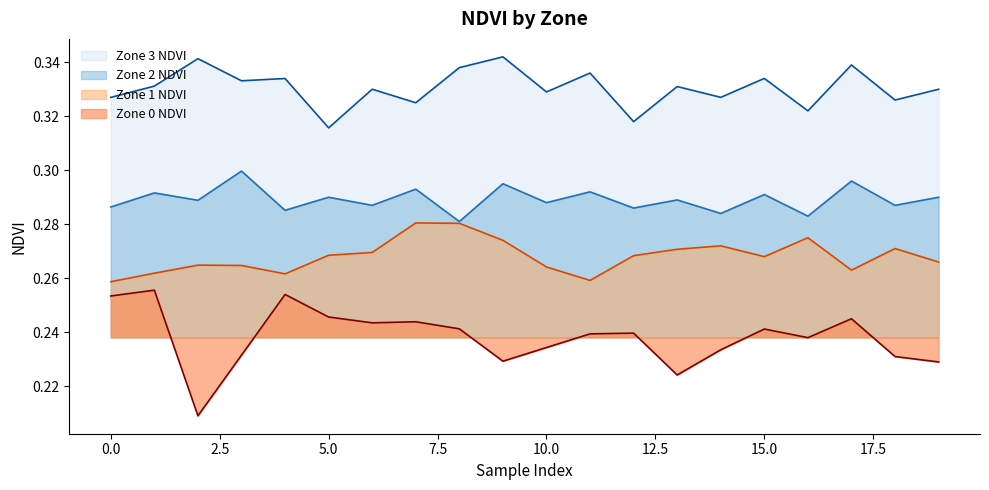

What is the value of the Zone 3 NDVI point at the 5th from the left?

0.3